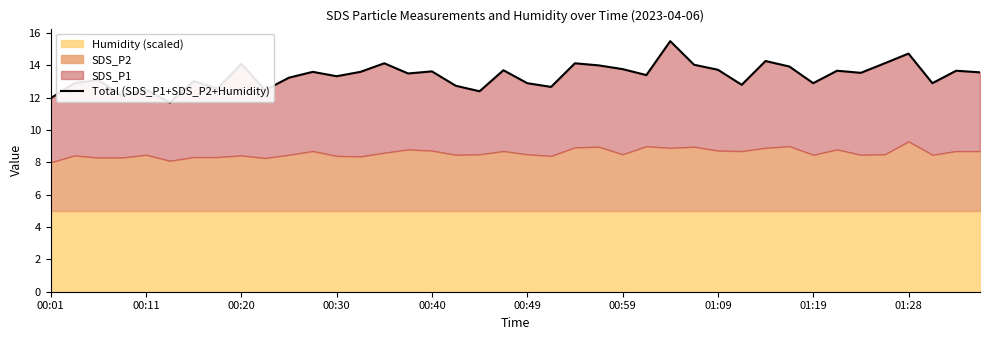

How many categories are shown in the chart?

40